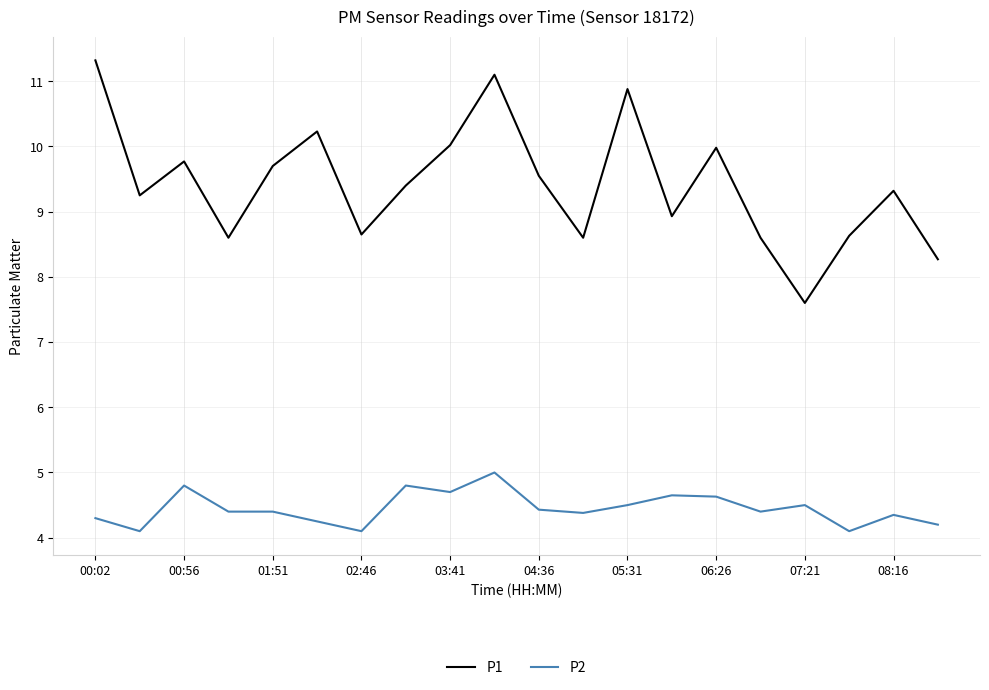

True or false: P2 and P1 intersect in this chart.

False